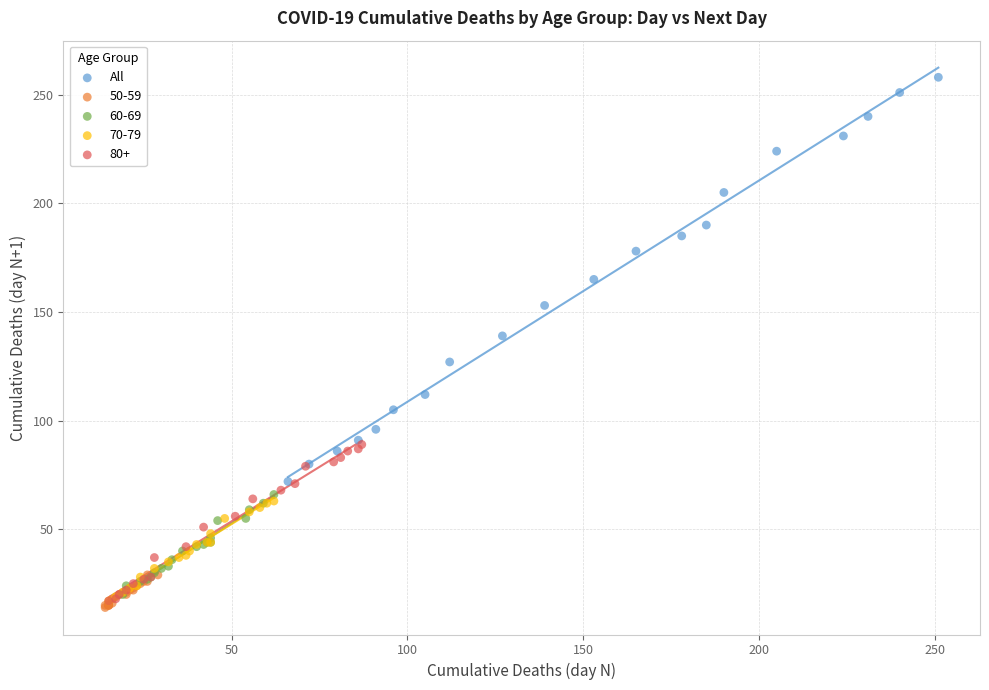

Which series has the widest spread of Y values?

All